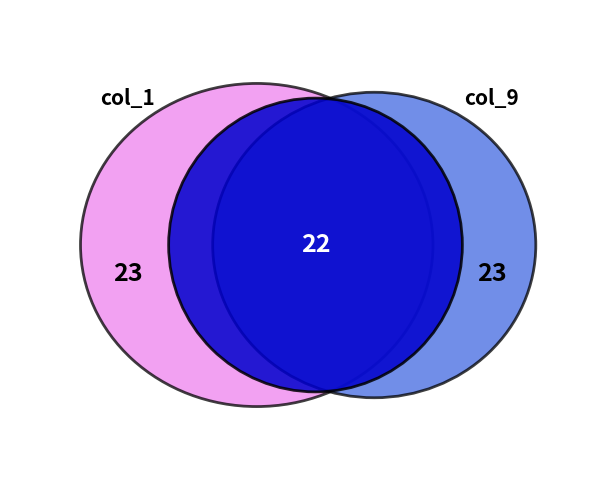

Is it true that 6 is 1% of the pie?

False